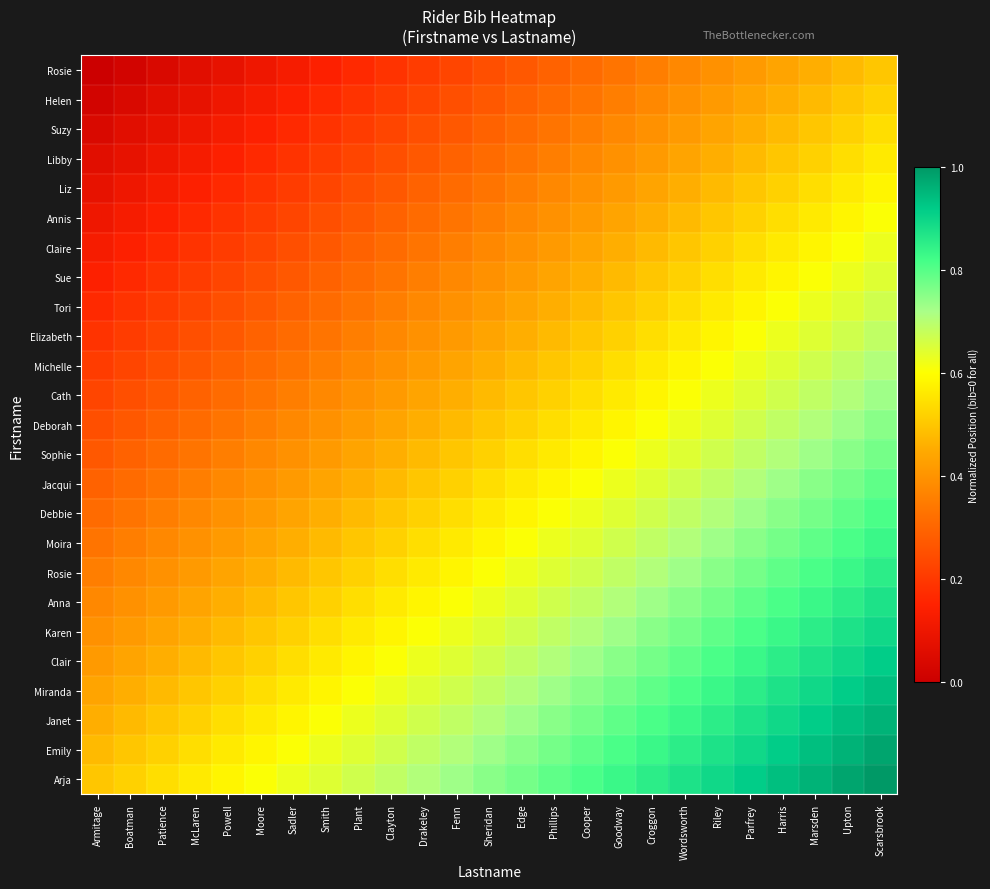

How many series are shown in this chart?

25